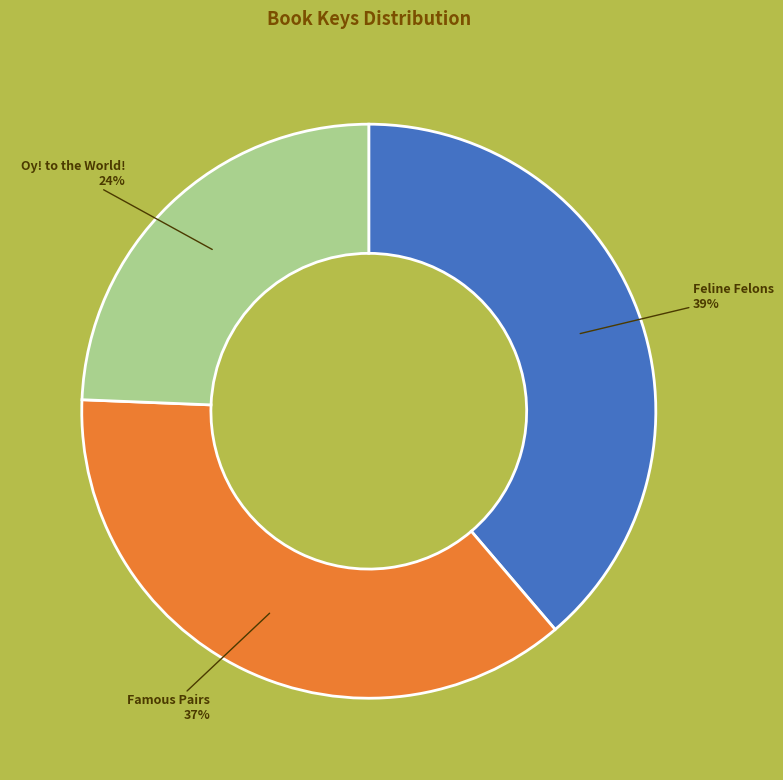

To the nearest percent, what is the average slice percentage?

33%